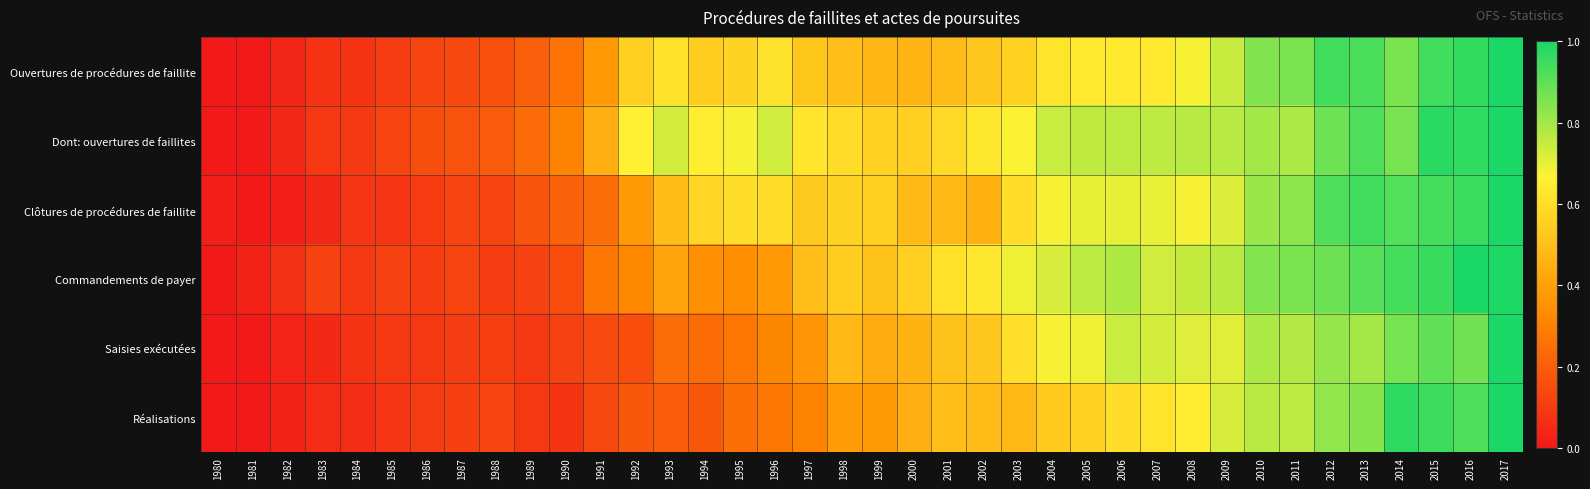

List the series in order of their peak value, highest first.

Ouvertures de procédures de faillite, Dont: ouvertures de faillites, Clôtures de procédures de faillite, Commandements de payer, Saisies exécutées, Réalisations